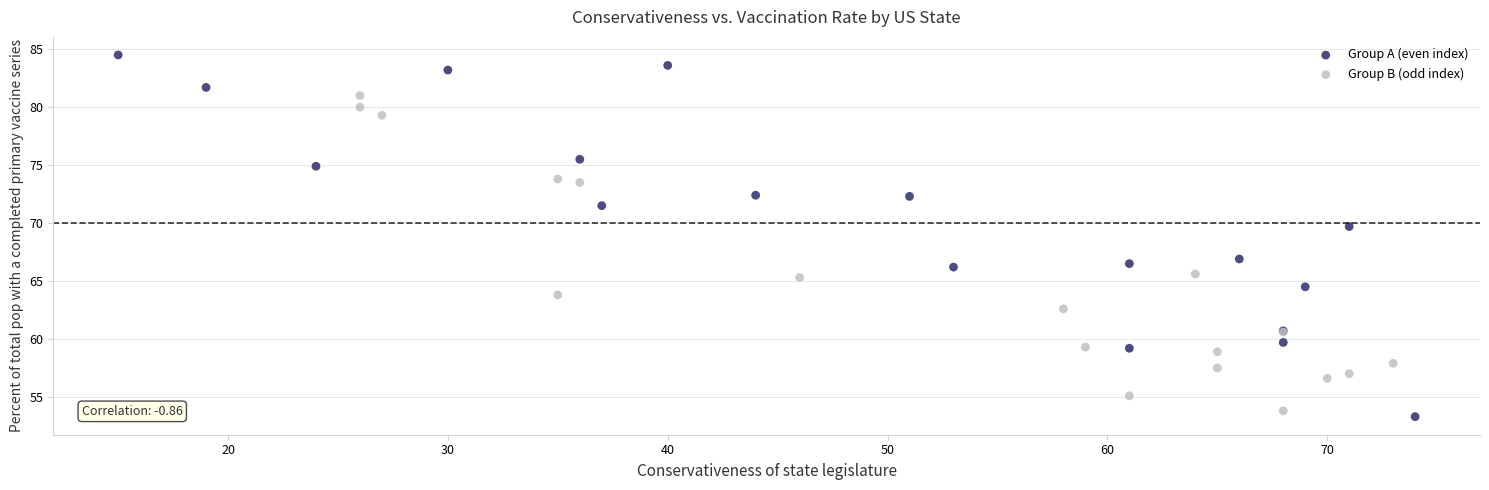

Which series has the largest Y range (max minus min)?

Group A (even index)